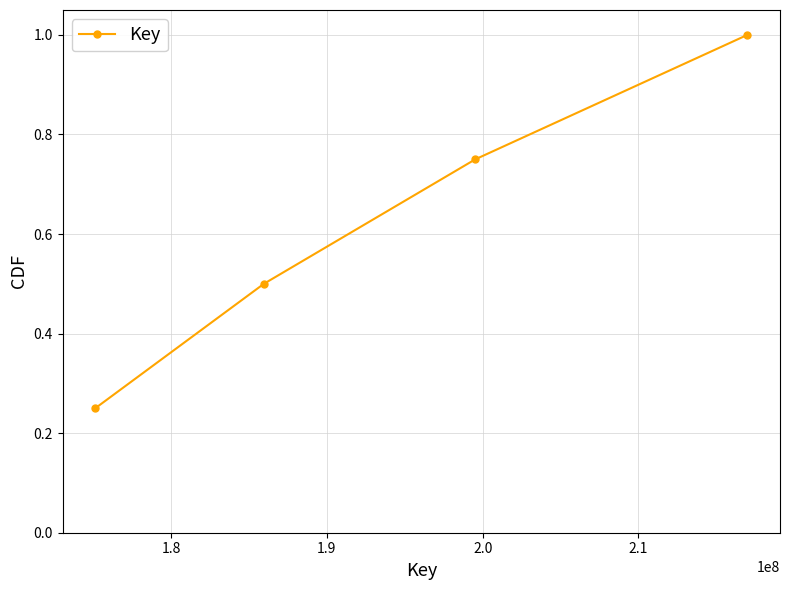

What is the difference between the maximum and second lowest values?

0.5